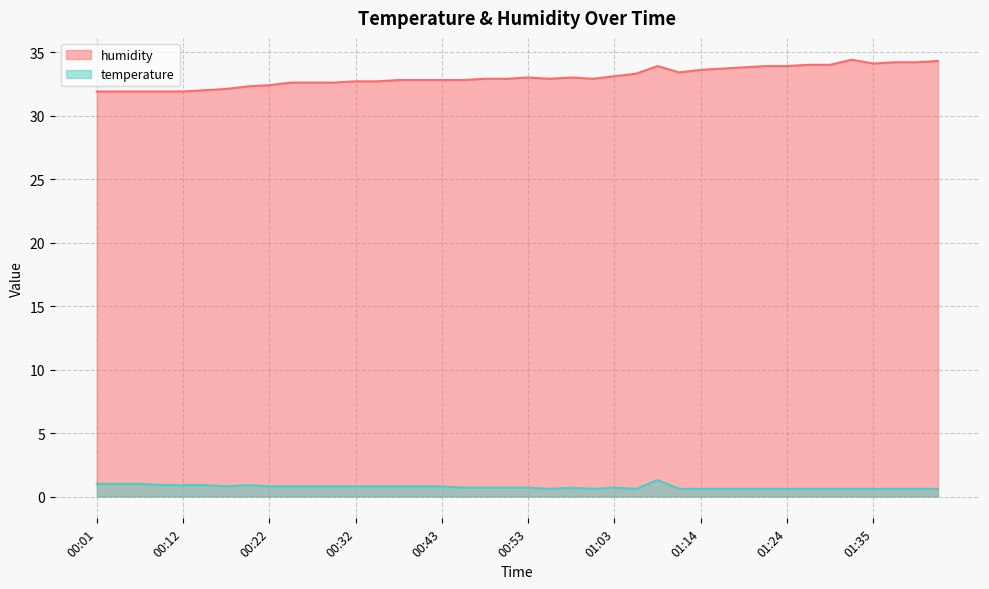

What is the total value across all series at 00:51?

33.6